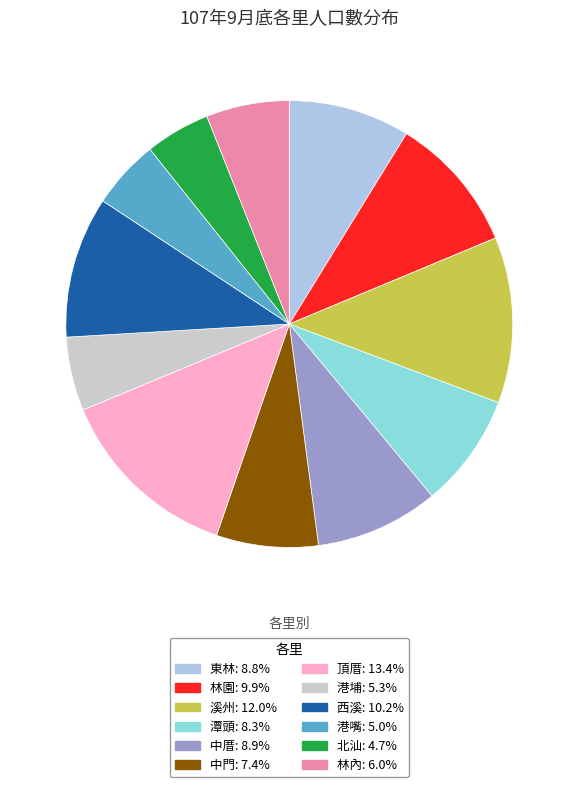

How many segments does this pie chart have?

12